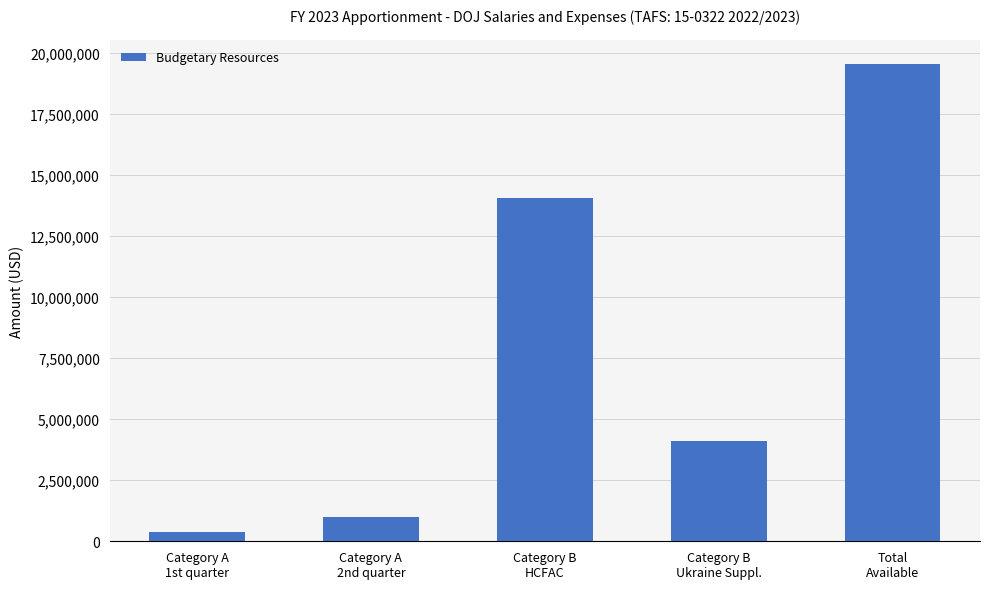

List the labels in order of value, largest first.

Total
Available, Category B
HCFAC, Category B
Ukraine Suppl., Category A
2nd quarter, Category A
1st quarter